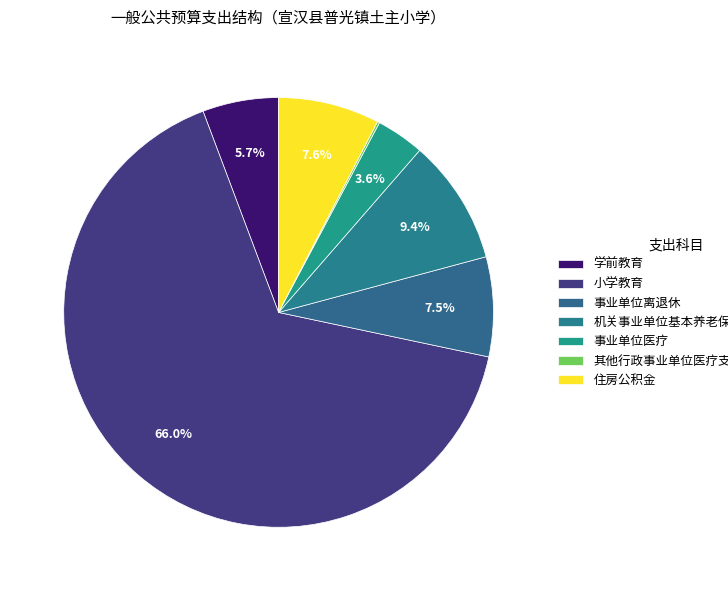

How many slices are in this pie chart?

7